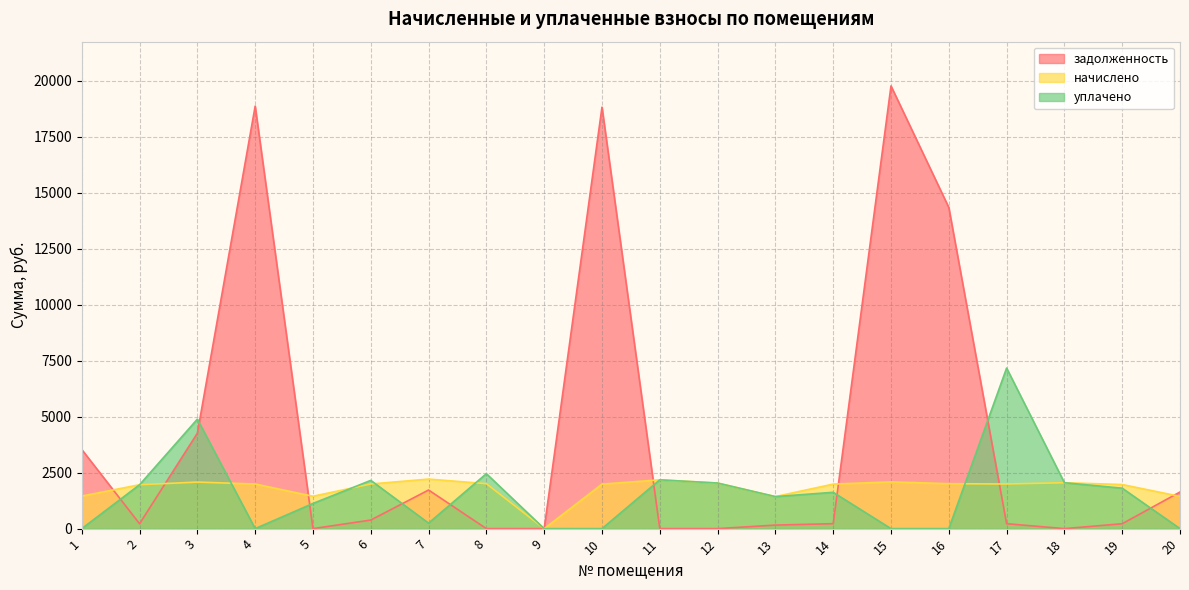

Where does the начислено series first go above 1993?

3